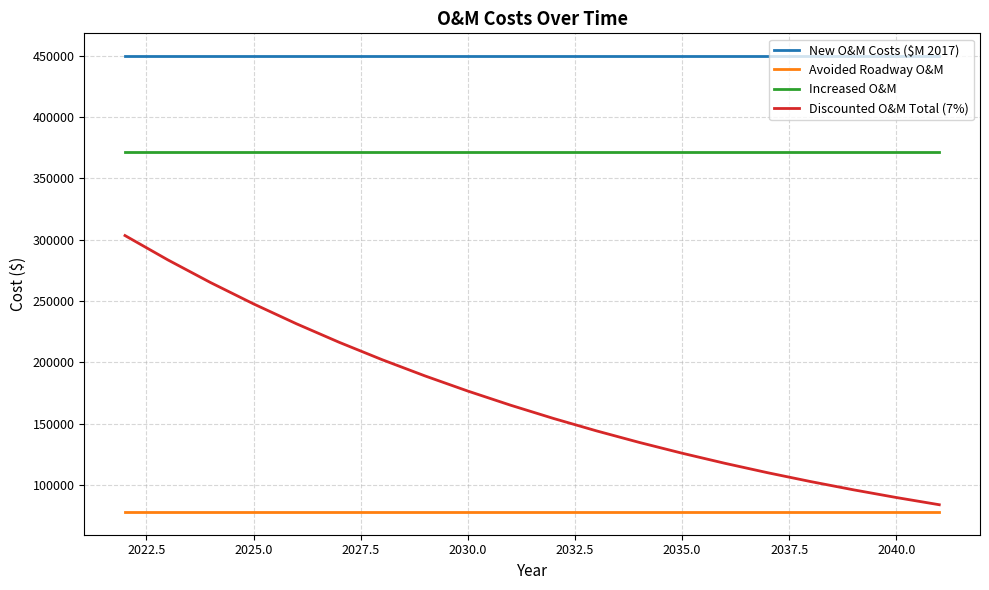

What is the minimum value shown in the chart?

78000.0